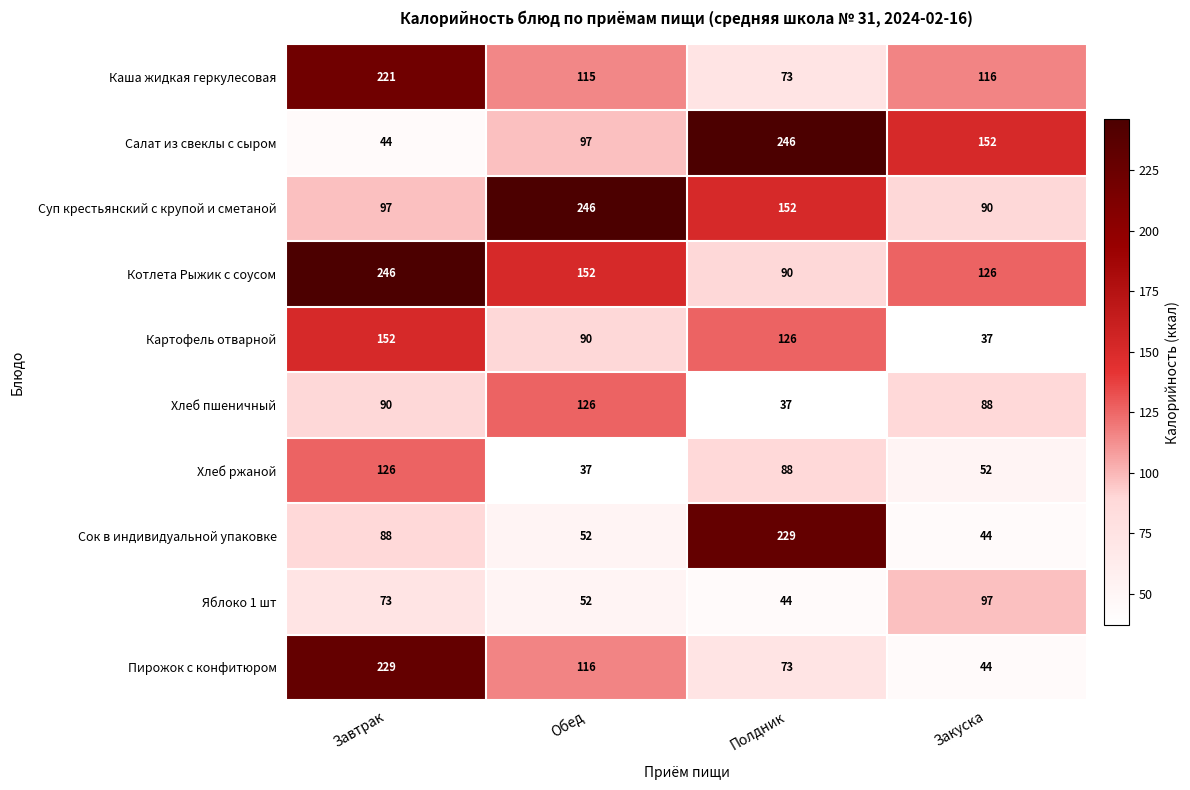

What is the difference between the maximum and minimum values in the Салат из свеклы с сыром series?

202